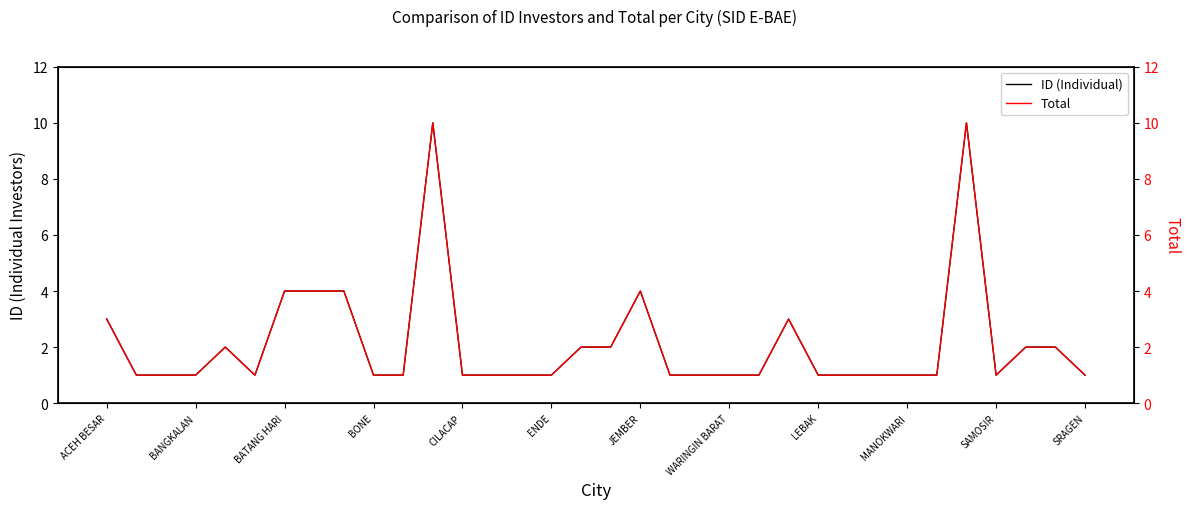

What is the minimum value shown in the chart?

1